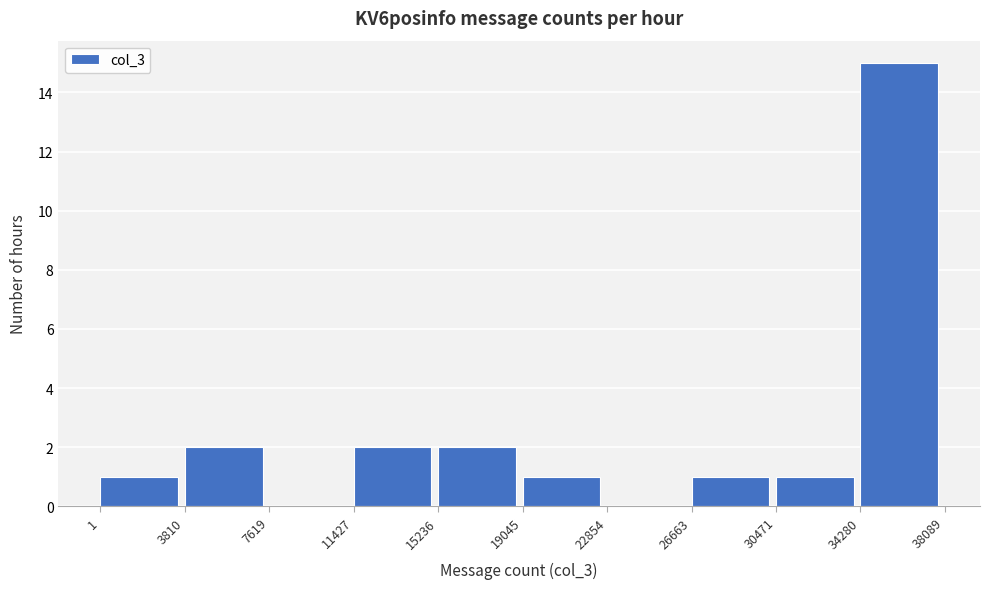

Over which range of the x-axis is the bar tallest?

34280 to 38089